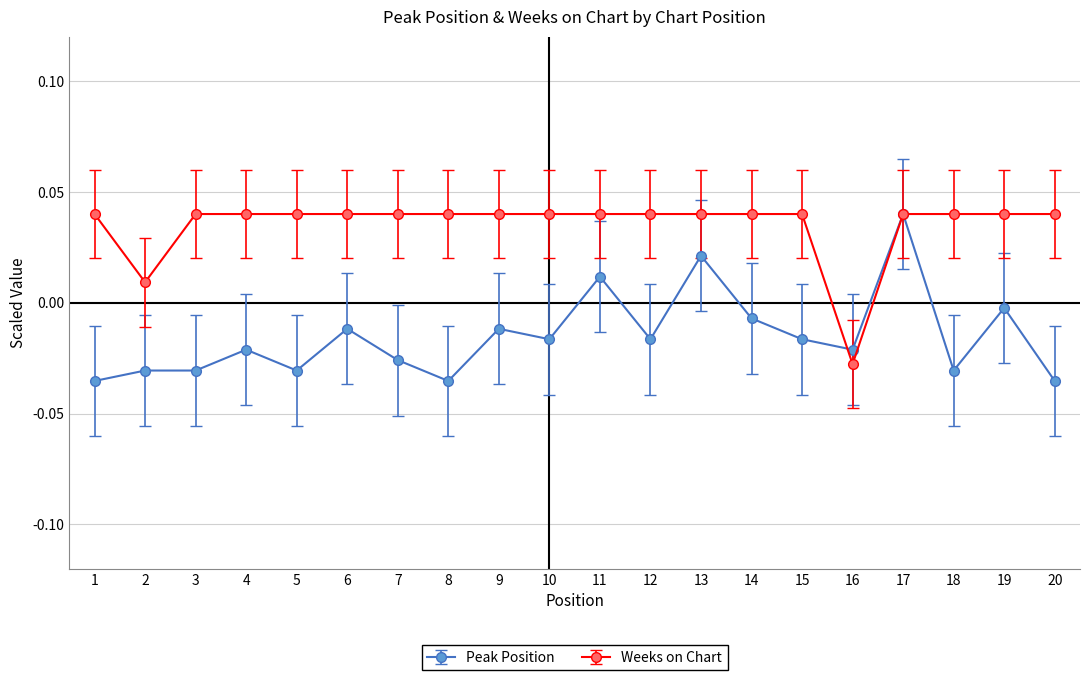

What is the difference between the second highest and minimum values in the Peak Position series?

0.1